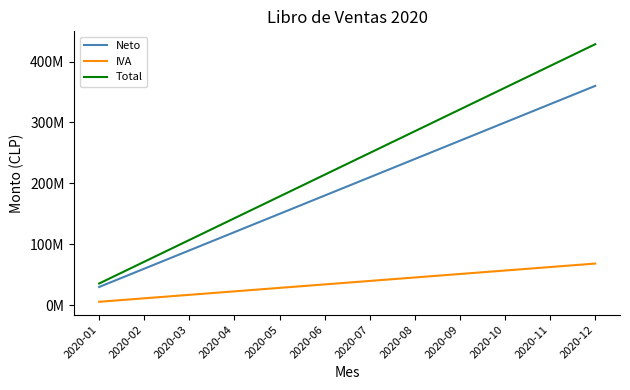

Which category has the lowest value in the Total series?

2020-01